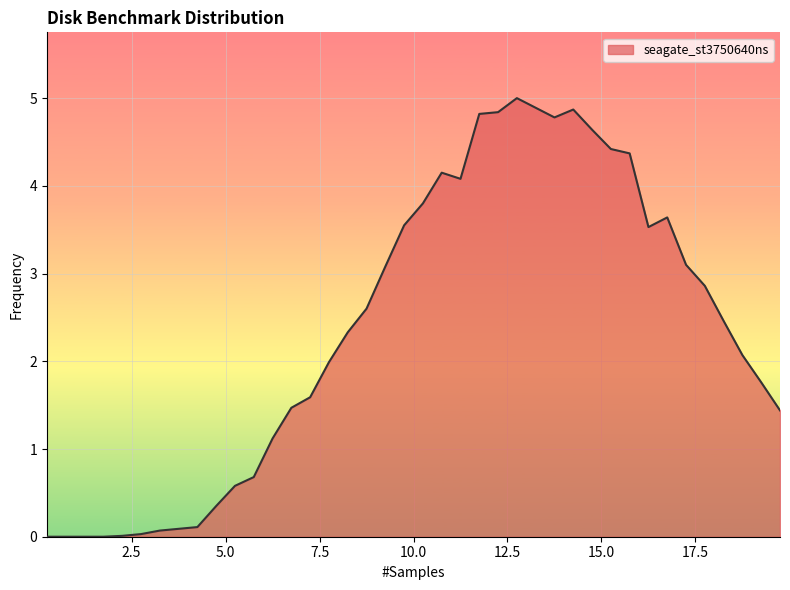

What is the difference between the maximum and minimum values?

5.0